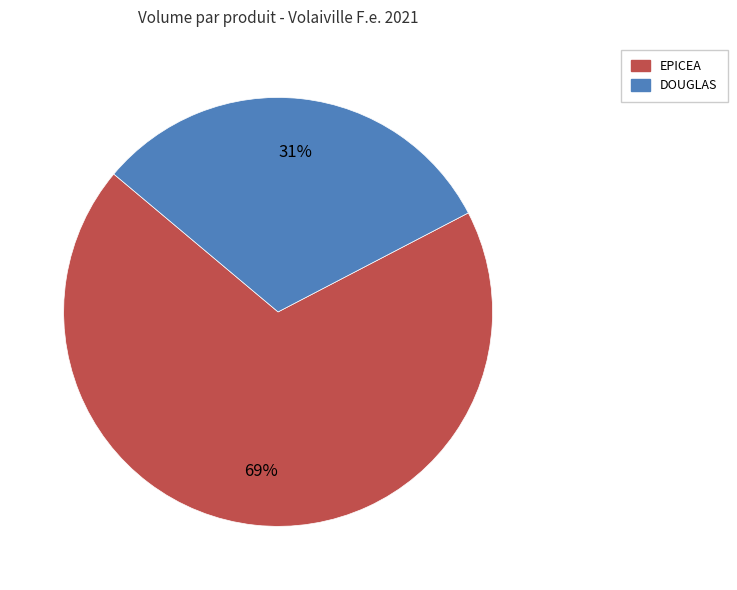

Is there any slice that represents more than half of the pie?

Yes